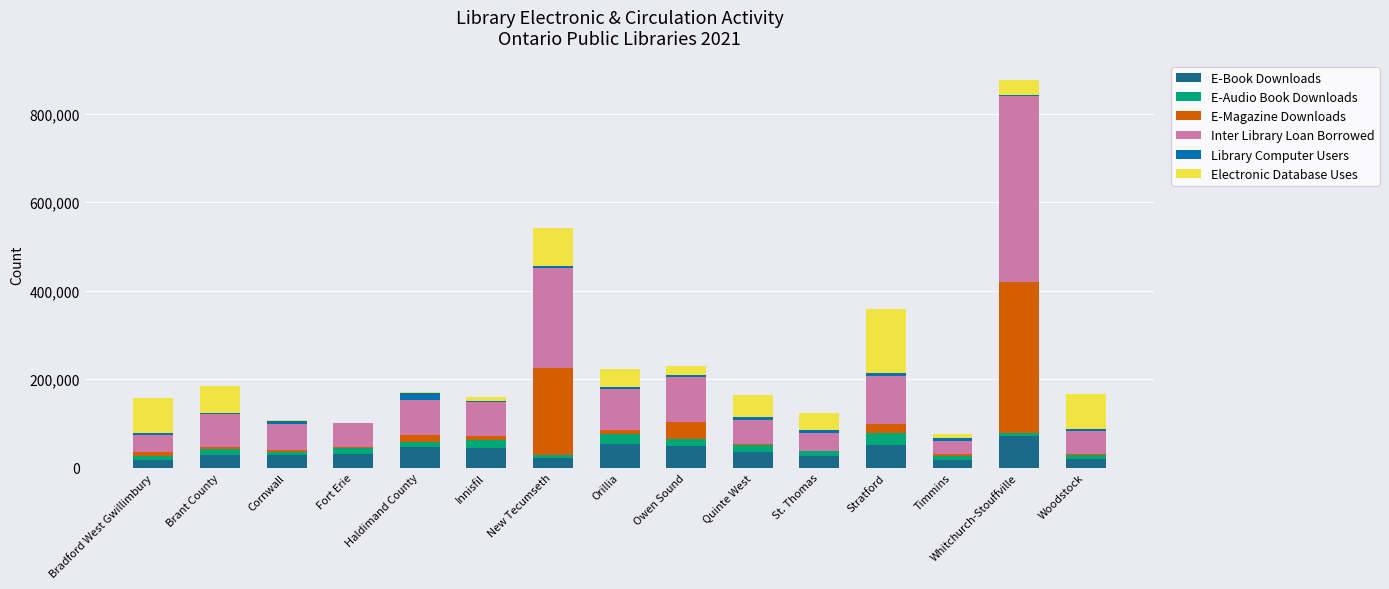

Is it true that E-Book Downloads equals 28208 at Brant County?

True